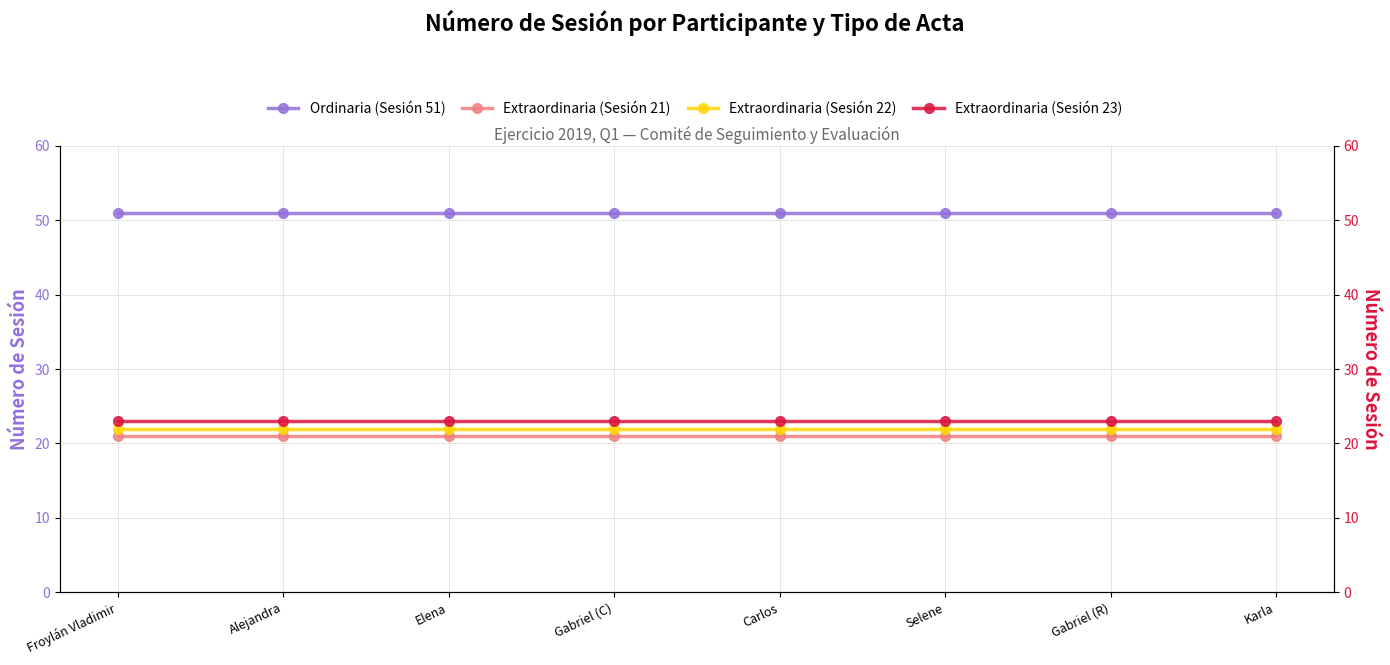

What is the label of the 3rd point from the left?

Elena